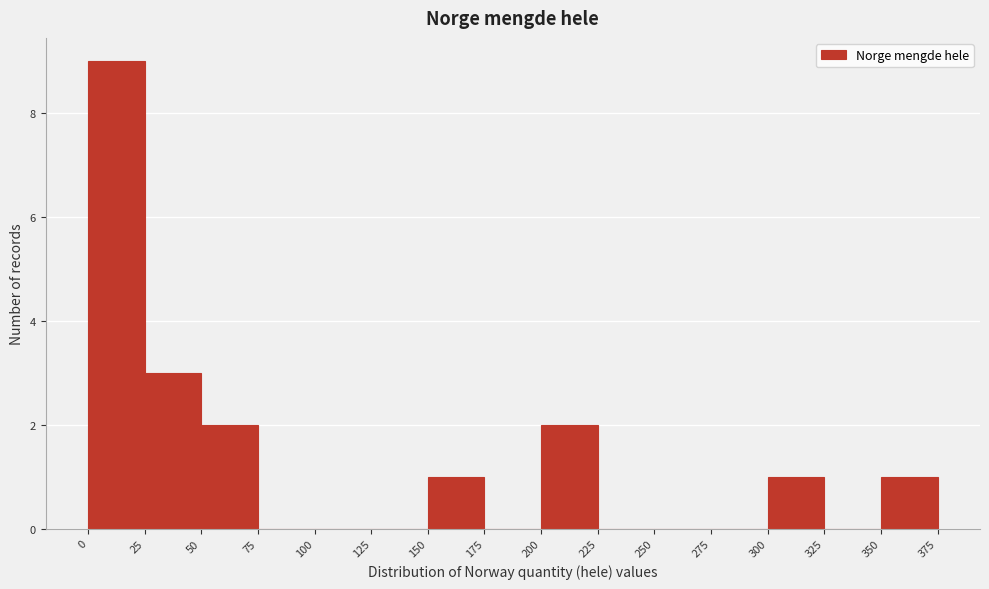

Reading left to right, transcribe this chart: for each bar, give the range it covers on the x-axis and its height. The values are not printed on the chart, so give them approximately, as read against the axis.

0 to 25: 9
25 to 50: 3
50 to 75: 2
75 to 100: 0
100 to 125: 0
125 to 150: 0
150 to 175: 1
175 to 200: 0
200 to 225: 2
225 to 250: 0
250 to 275: 0
275 to 300: 0
300 to 325: 1
325 to 350: 0
350 to 375: 1